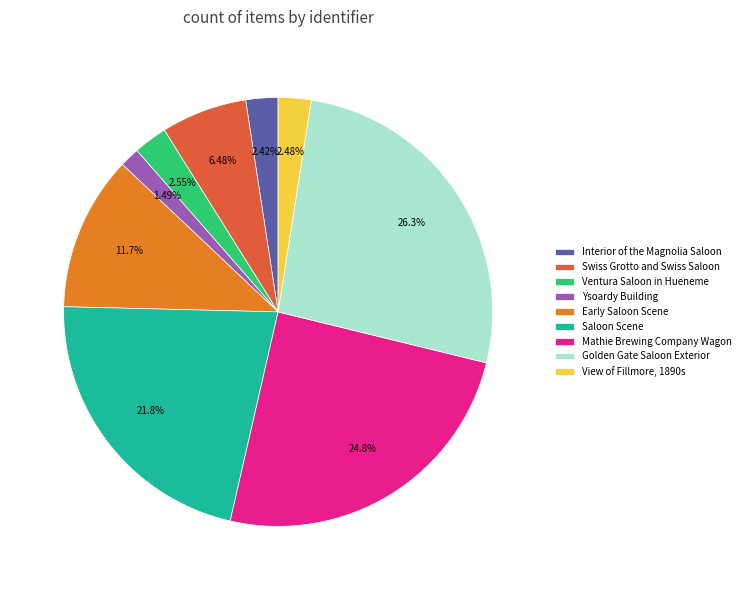

The Ventura Saloon in Hueneme slice represents 13% of the pie. True or false?

False